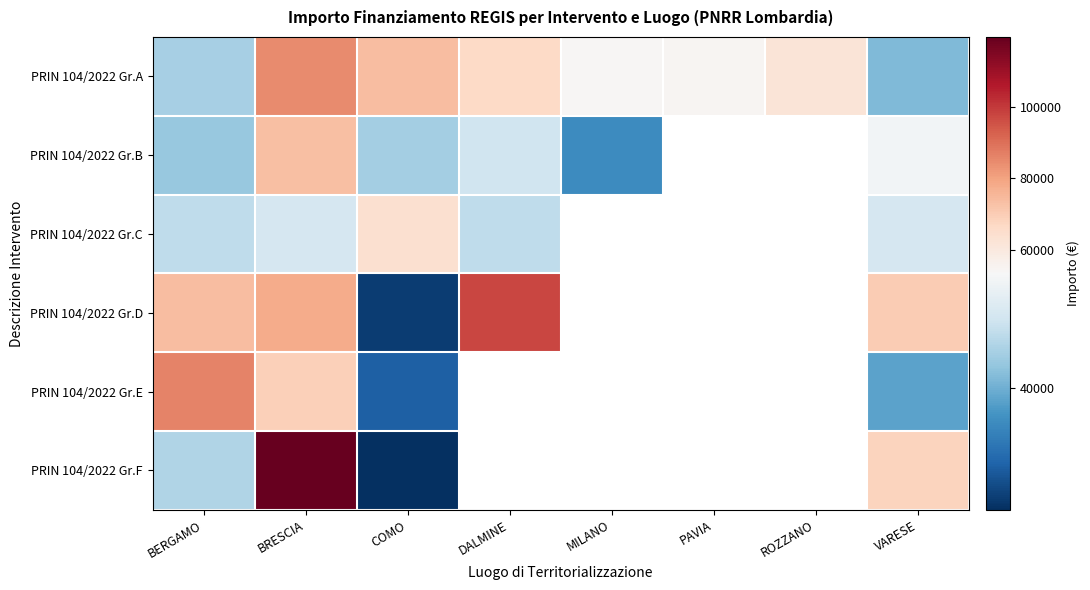

At which category is the sum across all series the highest?

BRESCIA